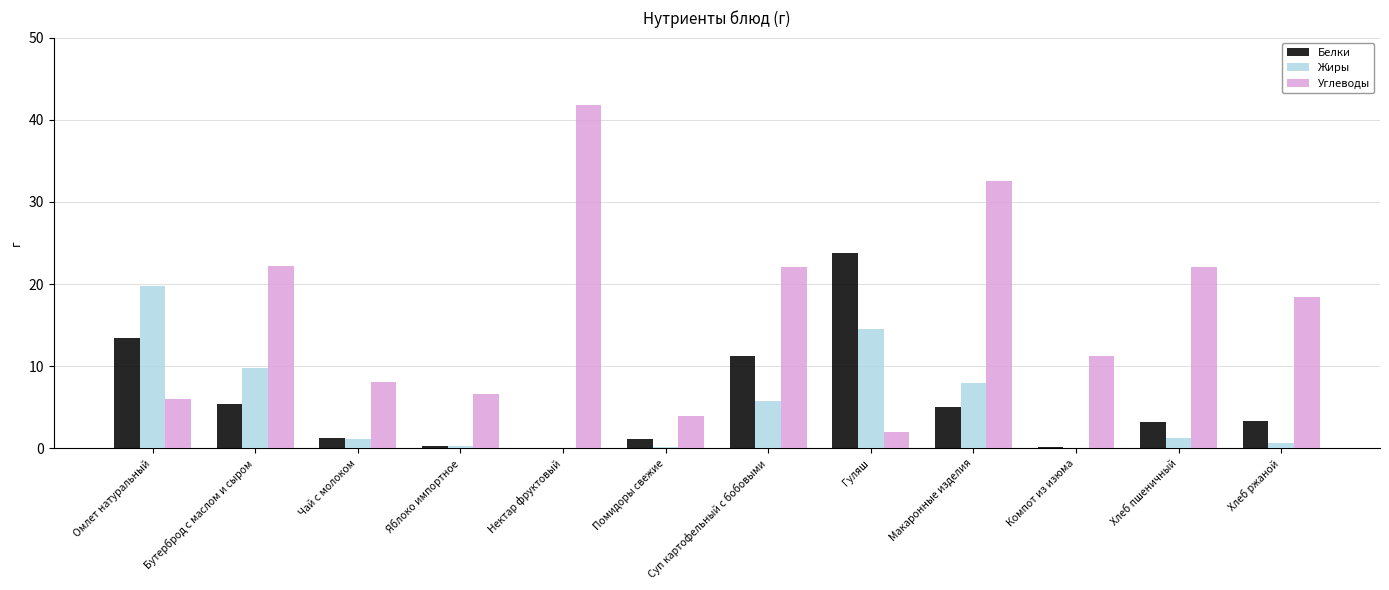

Count the number of data series in this chart.

3